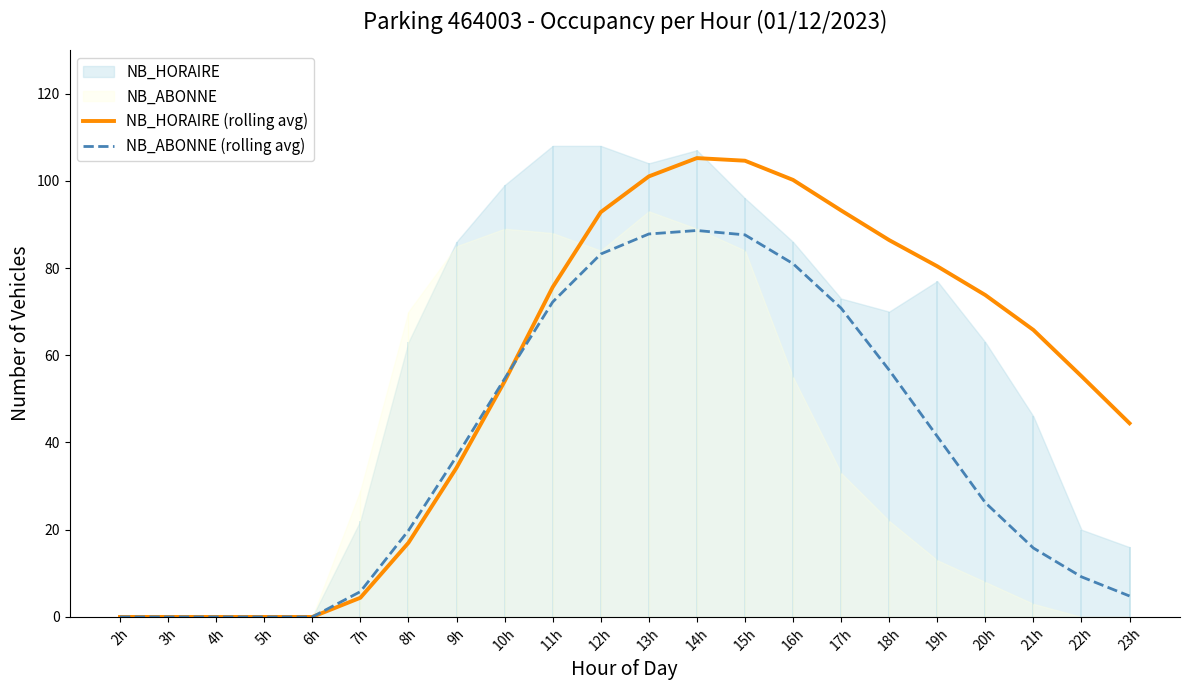

Between 8h and 11h, which series saw the biggest shift?

NB_HORAIRE (rolling avg)